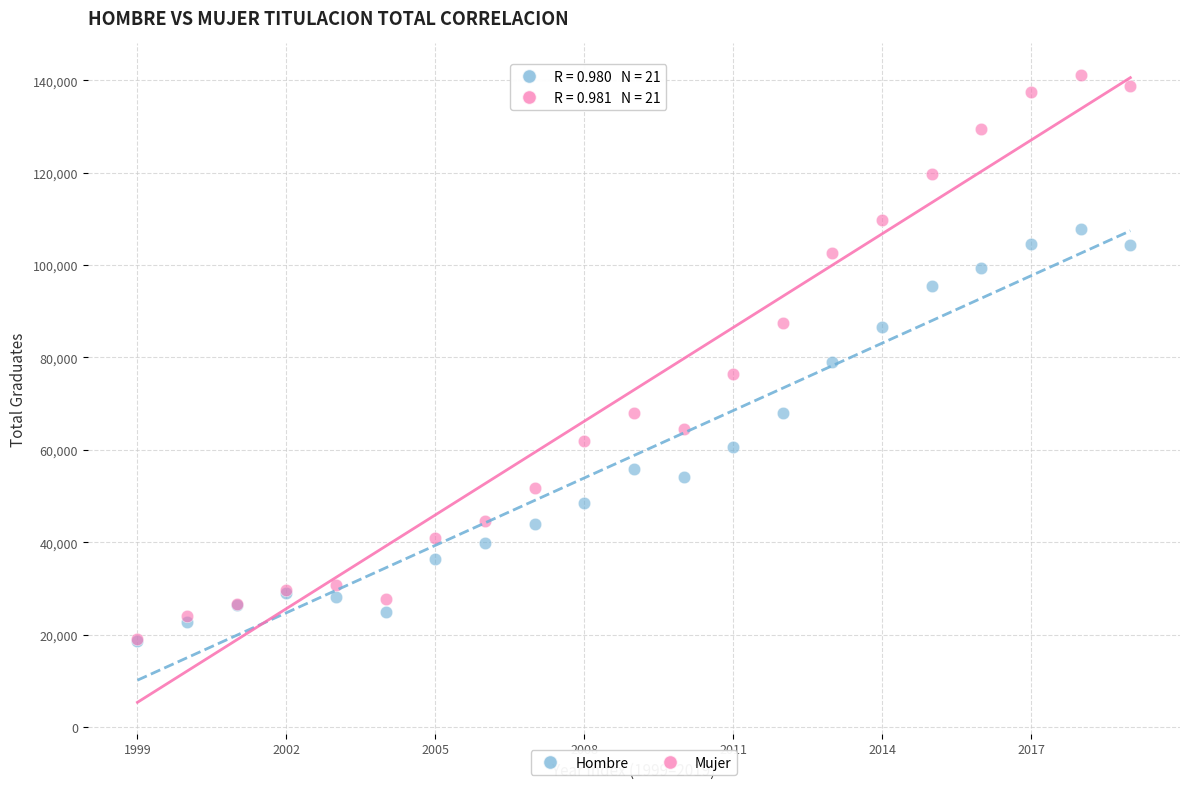

Which series has the largest Y range (max minus min)?

Mujer